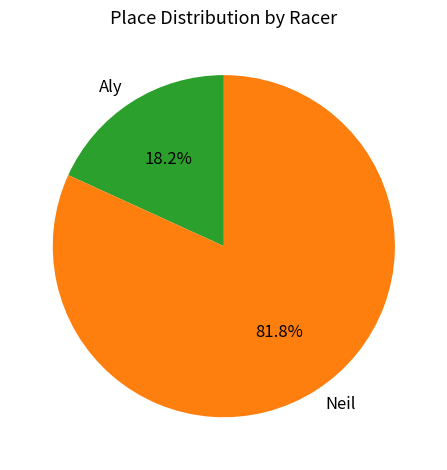

Which slice is the largest?

Neil